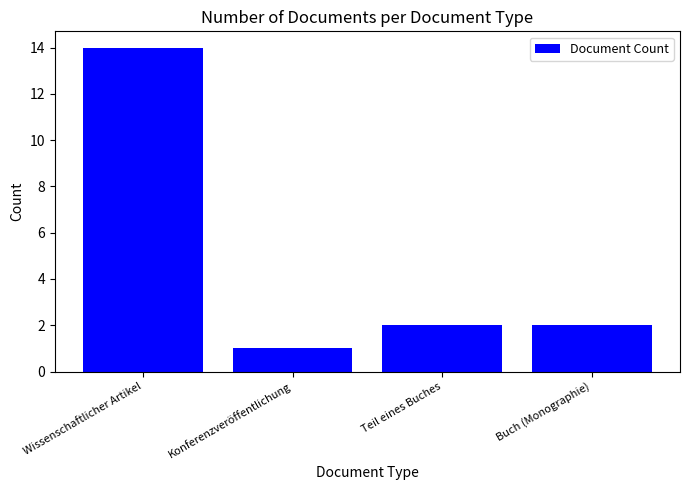

What is the value of the 4th bar from the left?

2